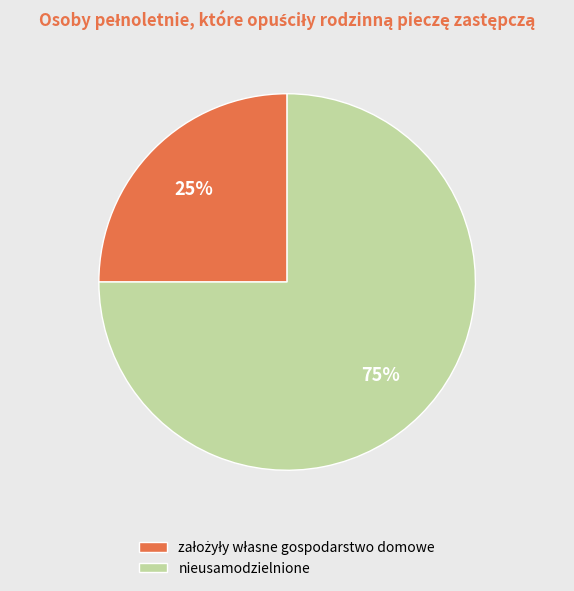

How many slices are in this pie chart?

2